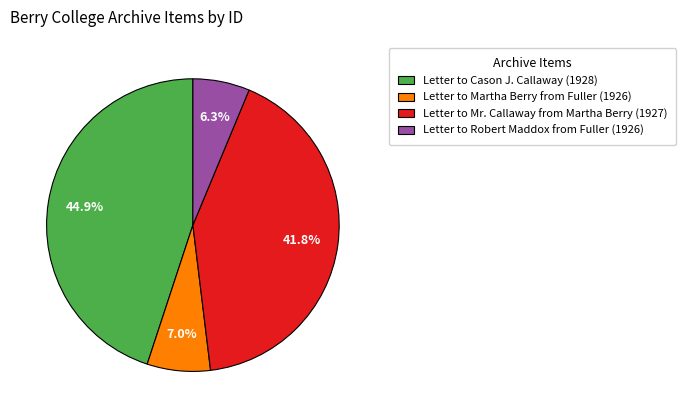

Is there a majority slice in this chart?

No